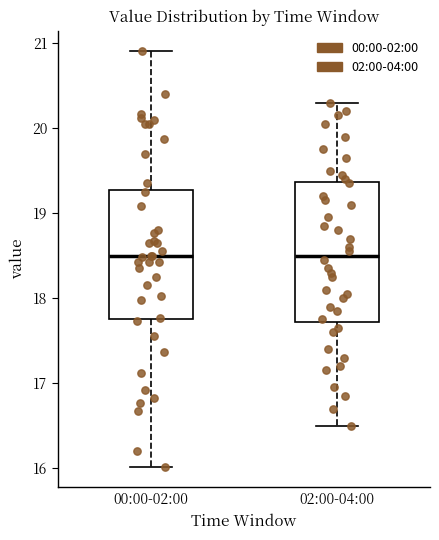

Reading left to right, transcribe this box plot: for each box, give where its median line is, the range the box spans, and where its two whiskers end, as read against the y-axis. The values are not printed on the chart, so give them approximately, as read against the axis.

00:00-02:00: median 18.5, box 17.8 to 19.3, whiskers 16.0 to 20.9
02:00-04:00: median 18.5, box 17.7 to 19.4, whiskers 16.5 to 20.3